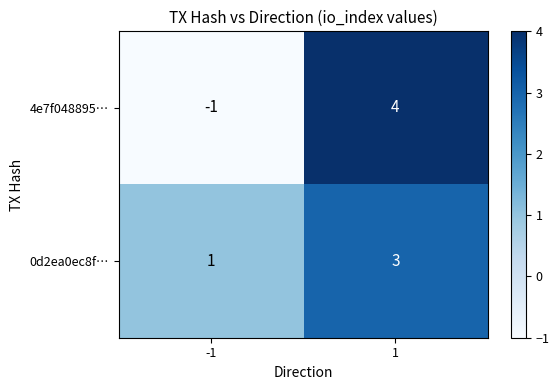

What is the sum of all 4e7f048895… values?

3